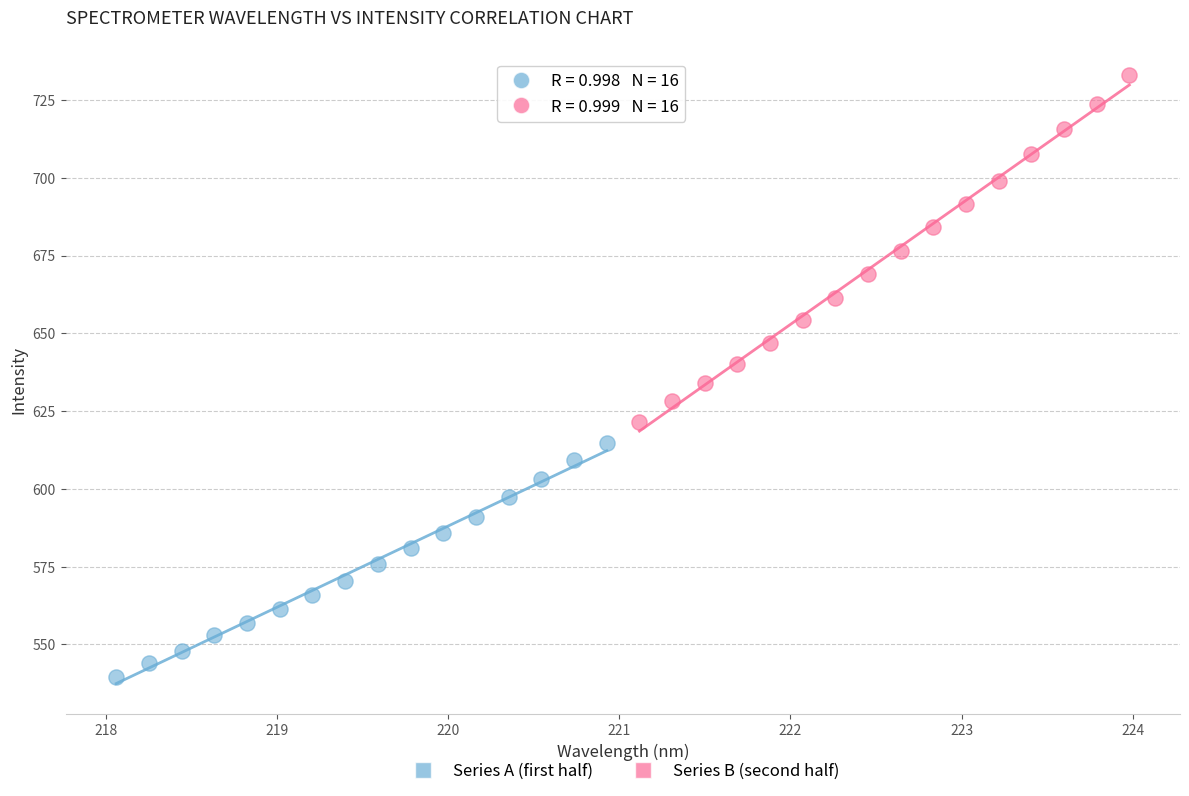

Which series reaches the minimum Y coordinate?

Series A (first half)